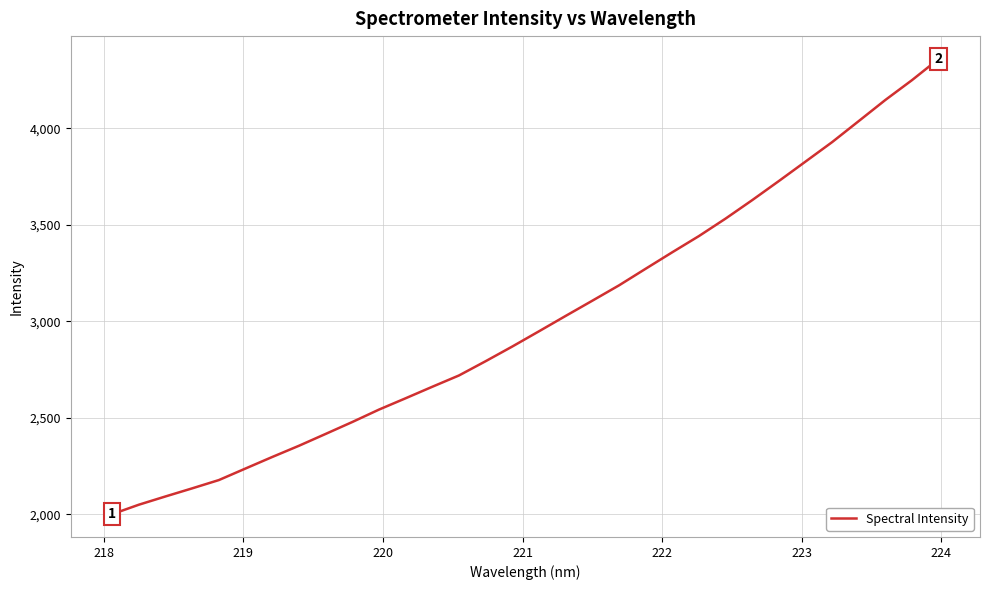

What is the difference between the maximum and minimum values?

2359.7